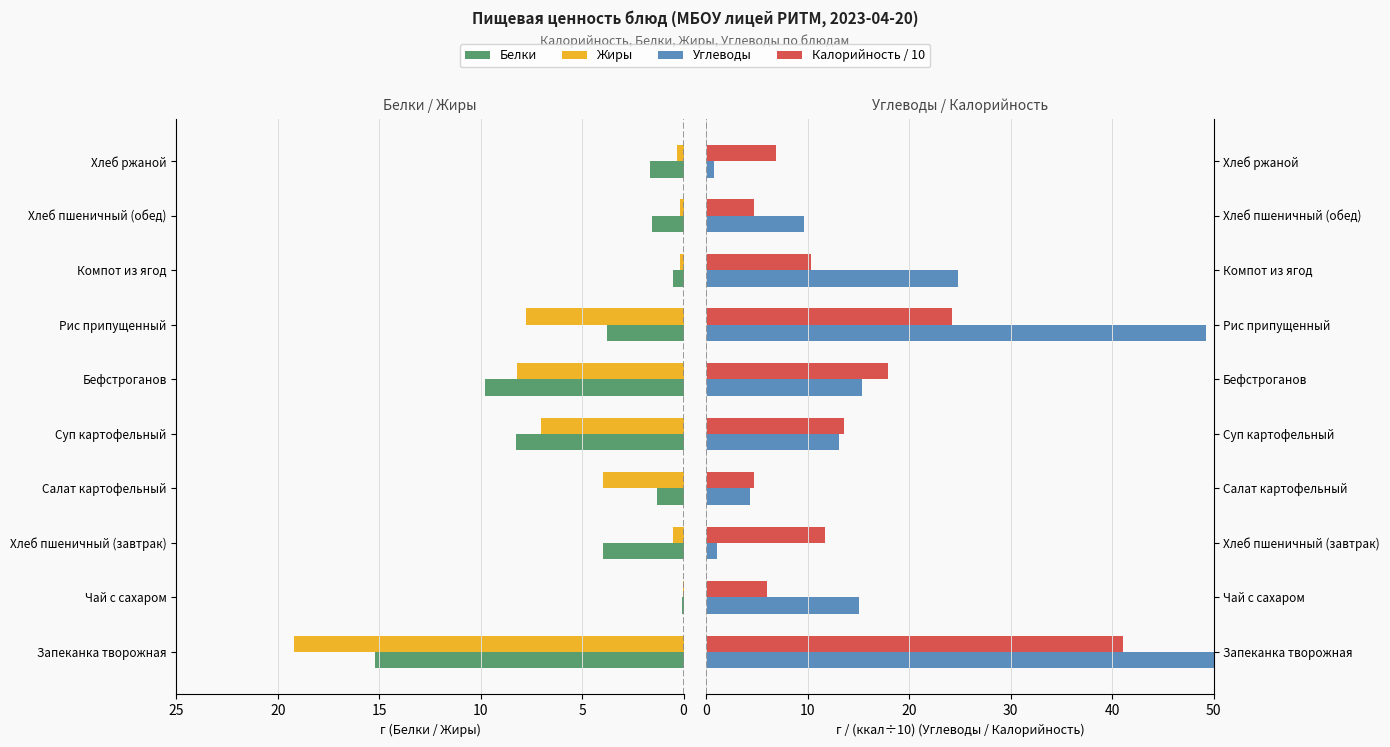

What position from the left is Суп картофельный?

5